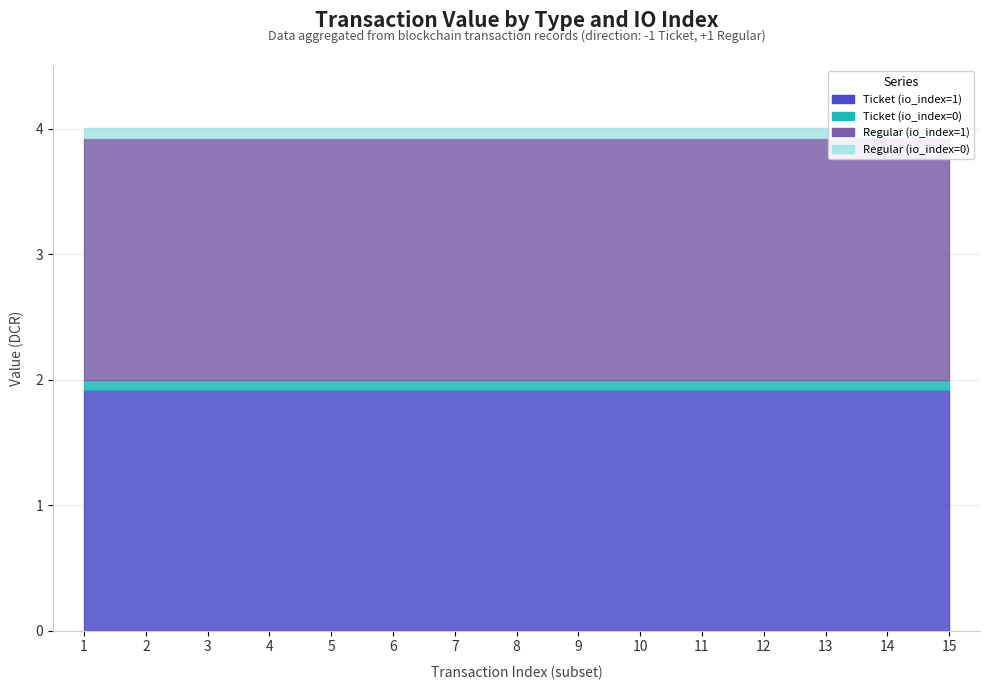

True or false: Ticket (io_index=1) and Regular (io_index=1) intersect in this chart.

False